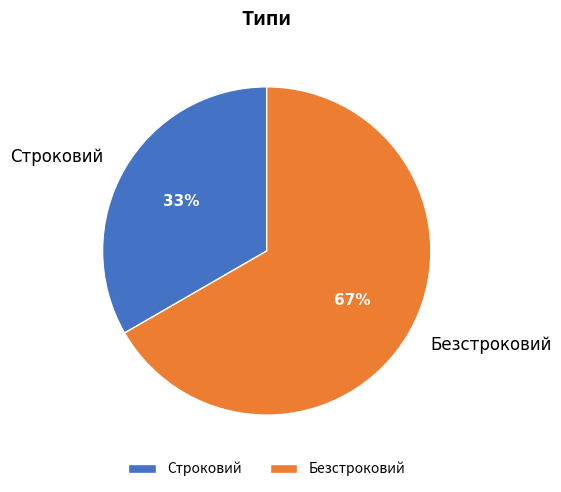

Count the number of slices in the pie.

2